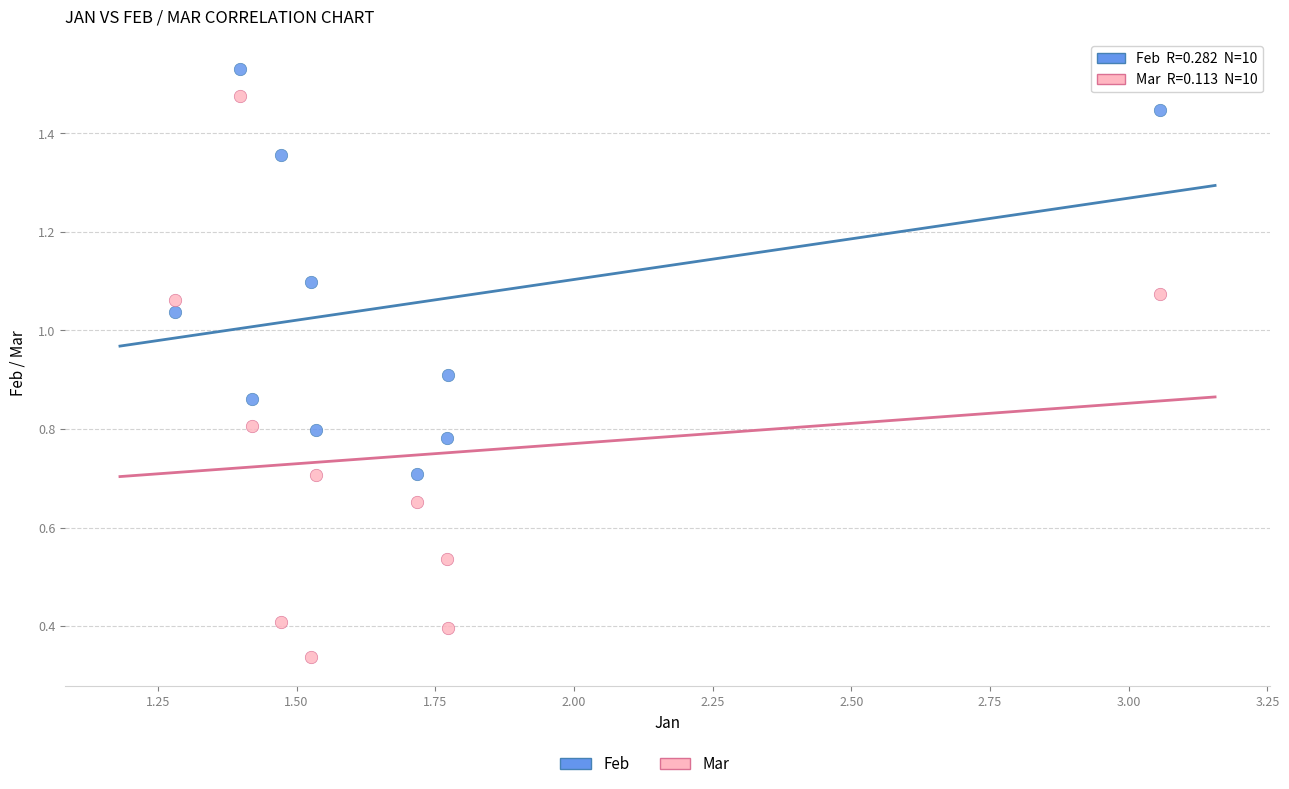

Across all data points, what is the range of Y values (max minus min)?

1.2